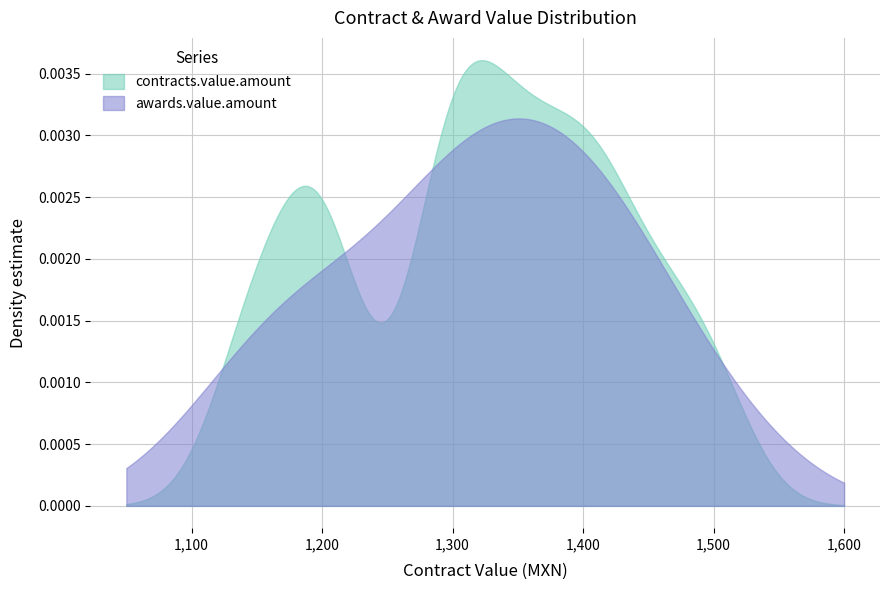

How many values in the awards.value.amount series are below 1325?

20